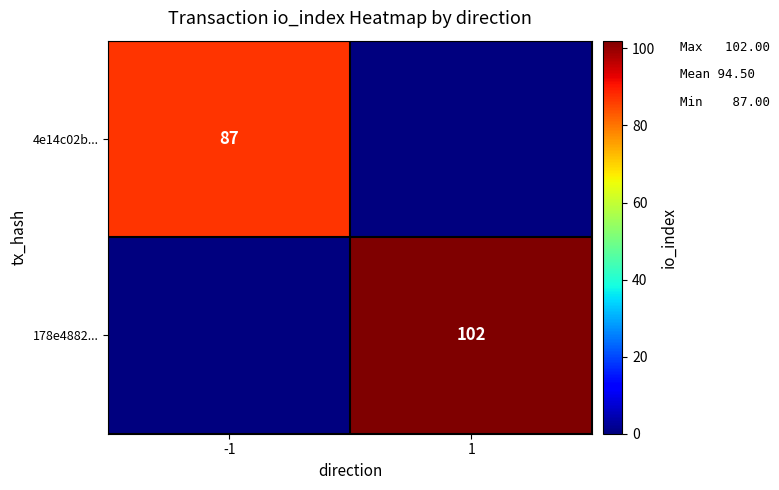

Is it true that 178e4882... equals 102 at 1?

True